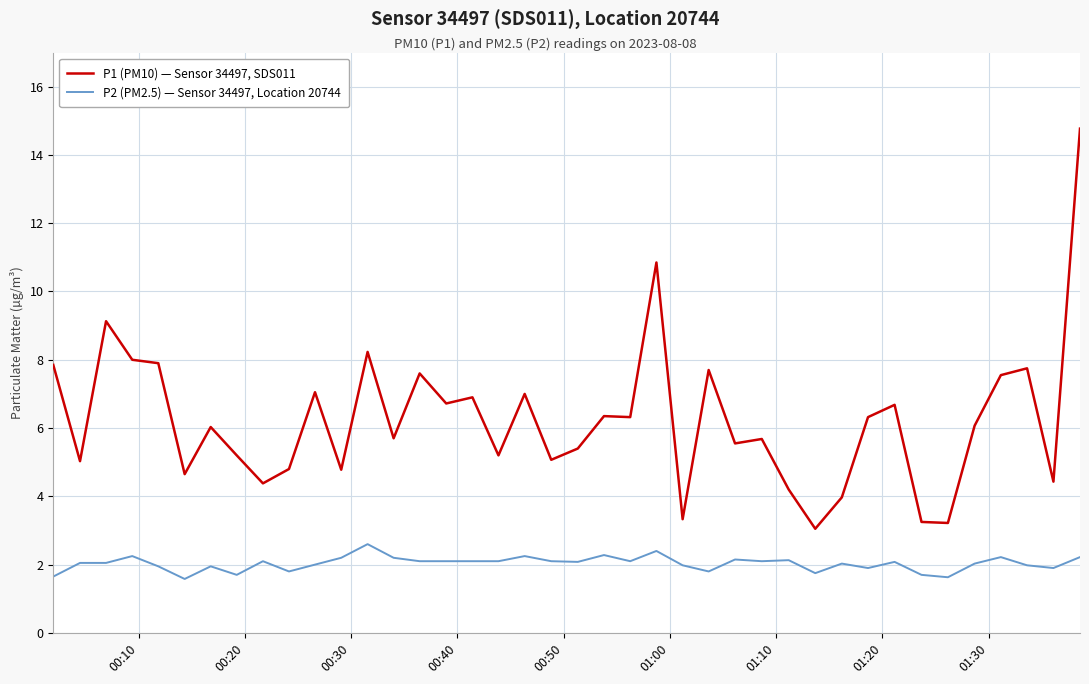

What is the difference between the maximum and minimum values in the P2 (PM2.5) — Sensor 34497, Location 20744 series?

1.0